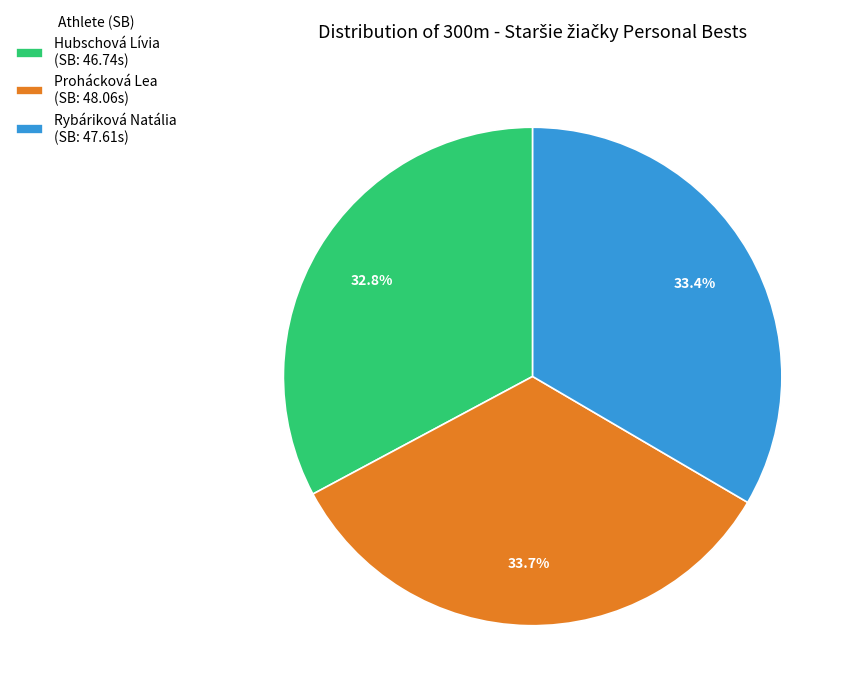

Is Rybáriková Natália the majority of the pie?

No